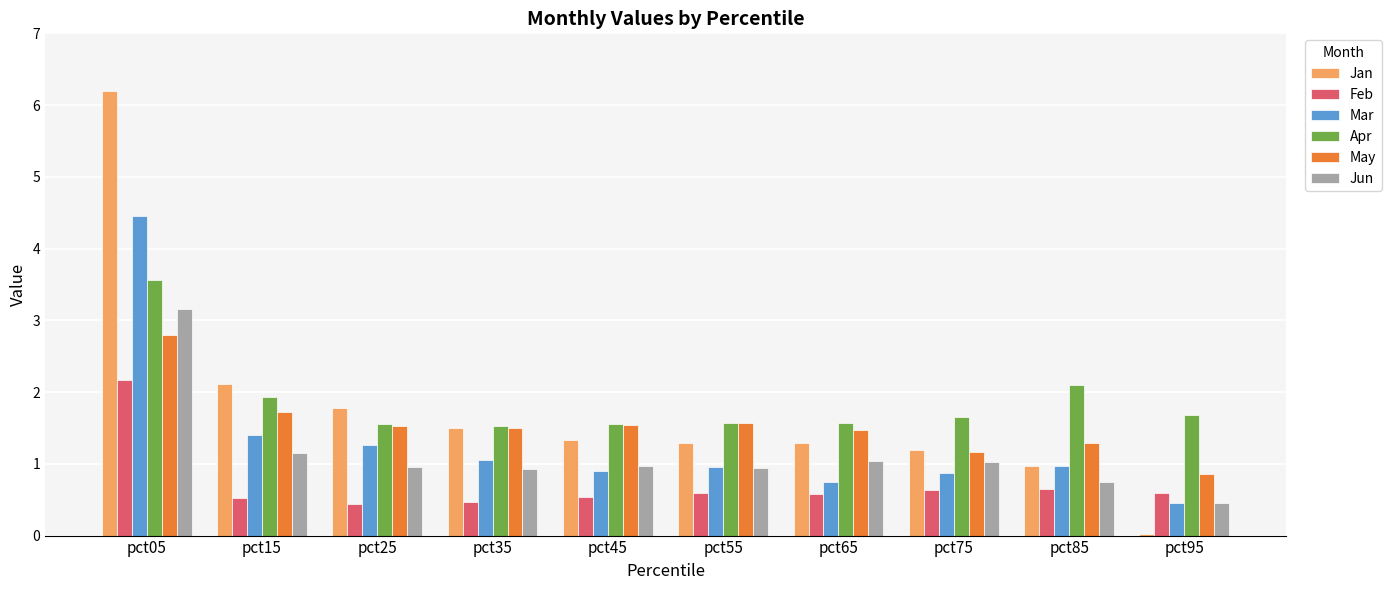

Rank the series by their maximum value, from highest to lowest.

Jan, Mar, Apr, Jun, May, Feb